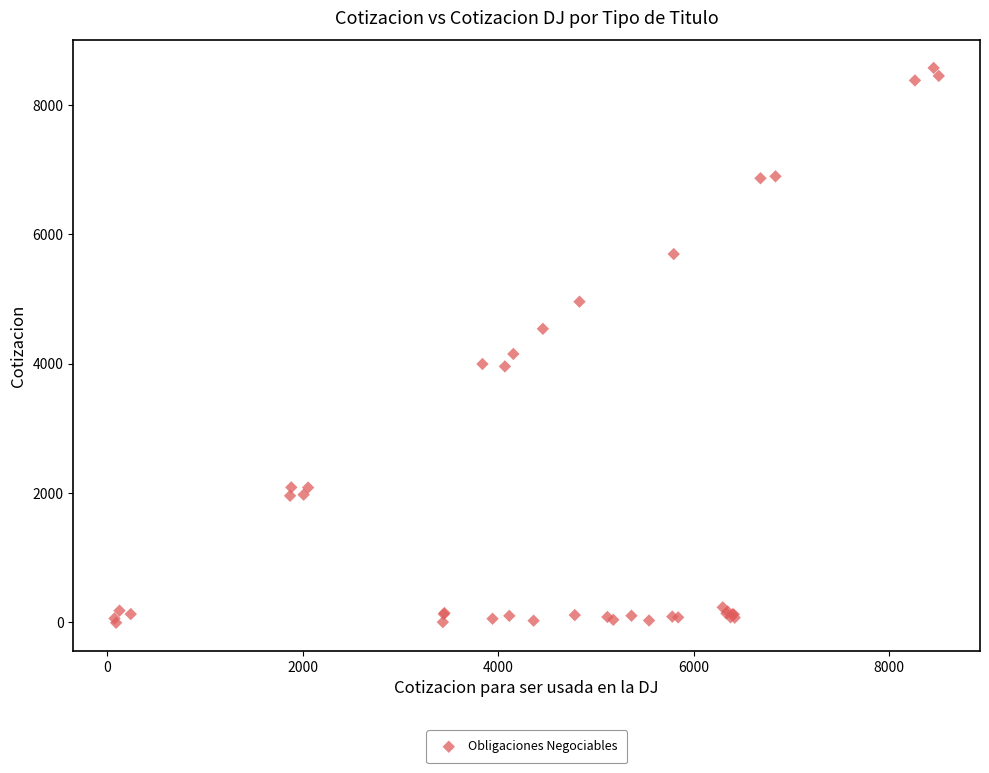

What Y value in the scatter plot is closest to 4281?

4147.9